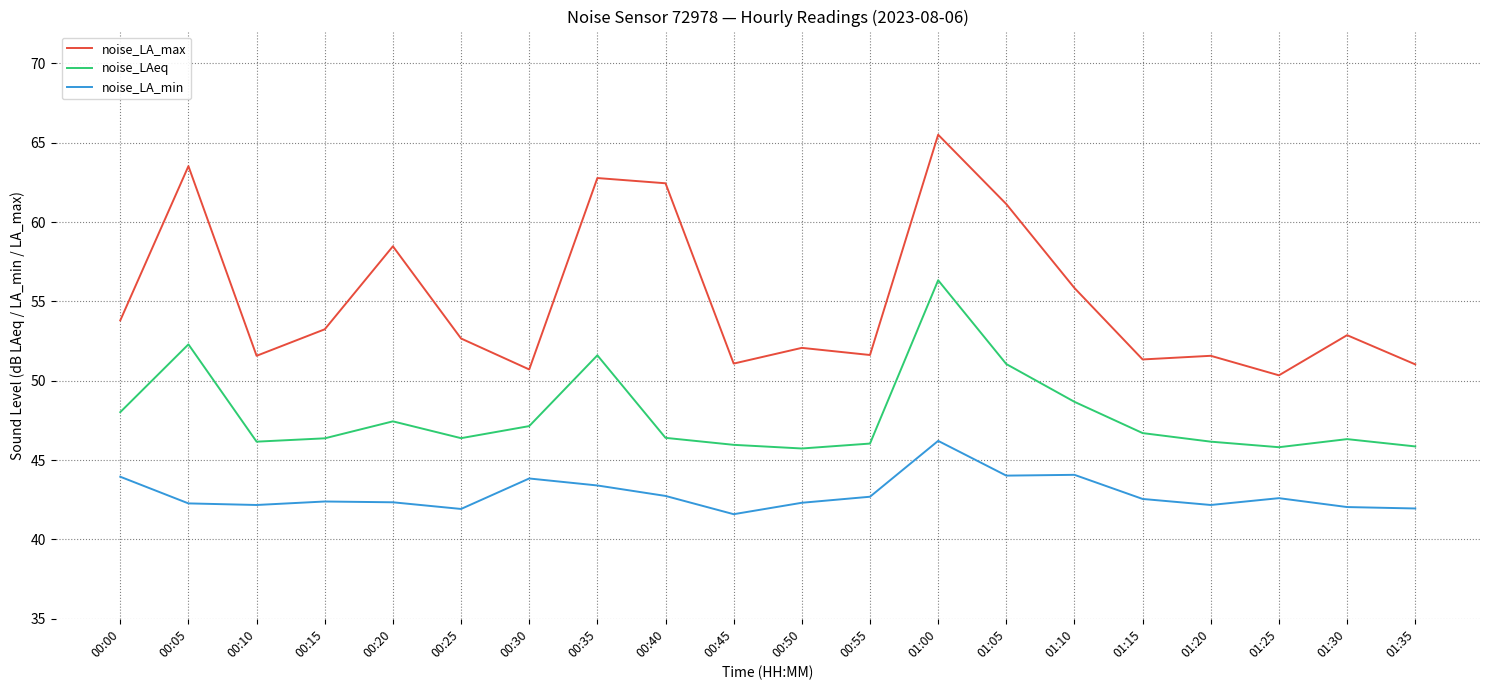

True or false: noise_LA_min and noise_LA_max cross at least once.

False